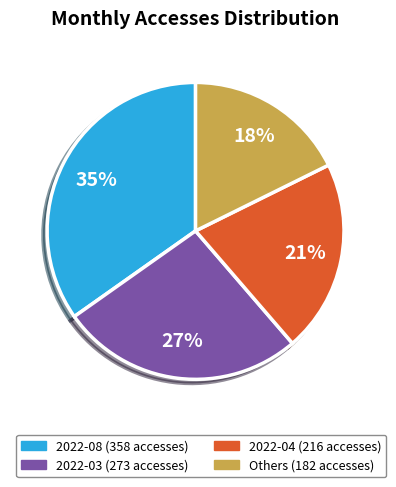

To the nearest percent, what is the average slice percentage?

25%